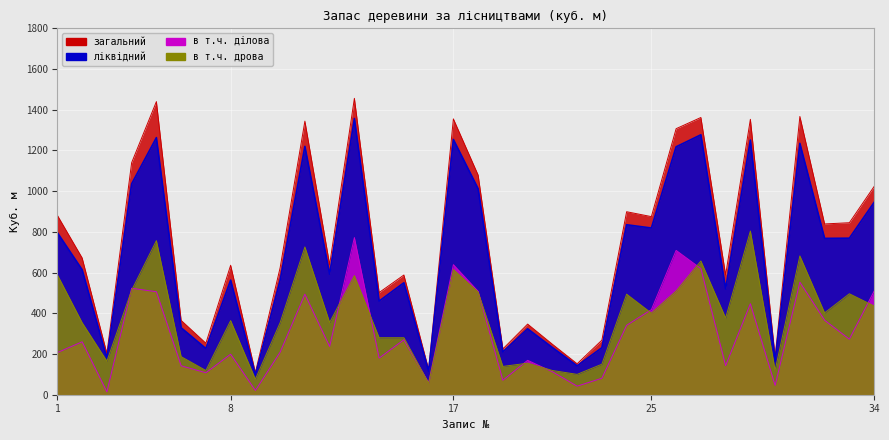

True or false: загальний has a value of 203 at Губницьке.

True